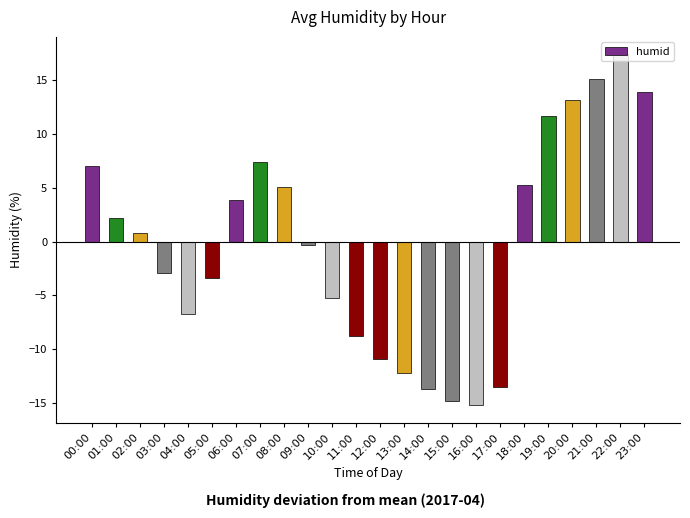

What is the sum of all values?

-4.6